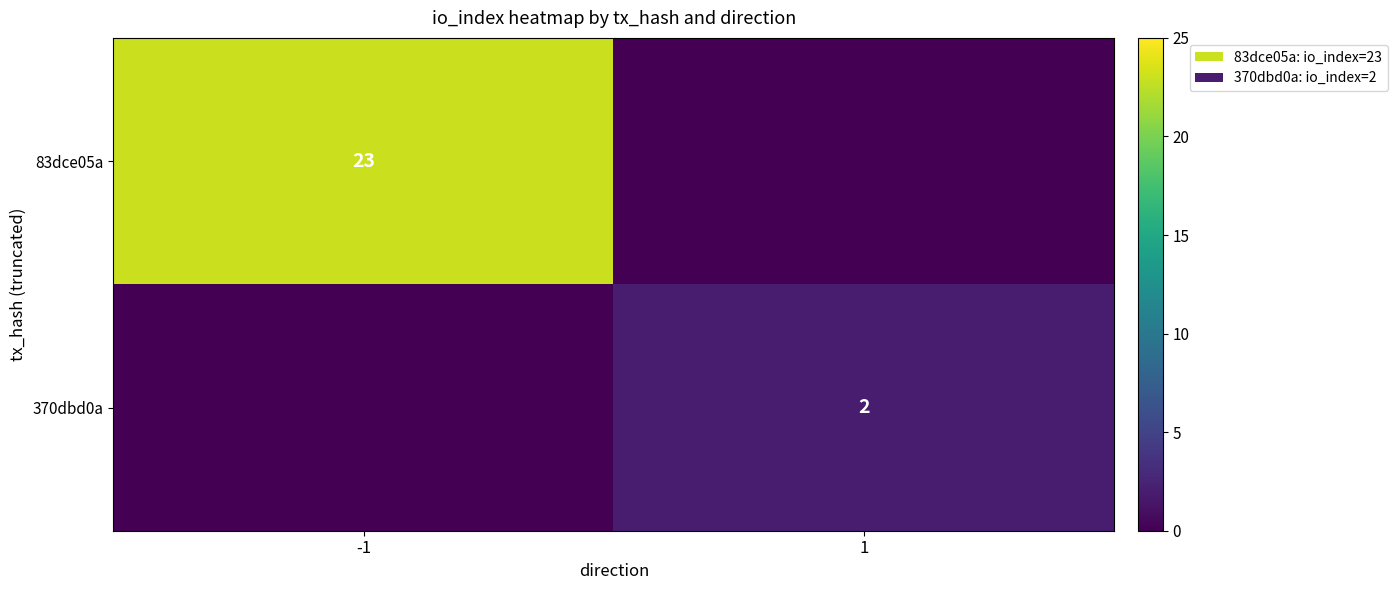

True or false: 83dce05a has a value of 39 at -1.

False